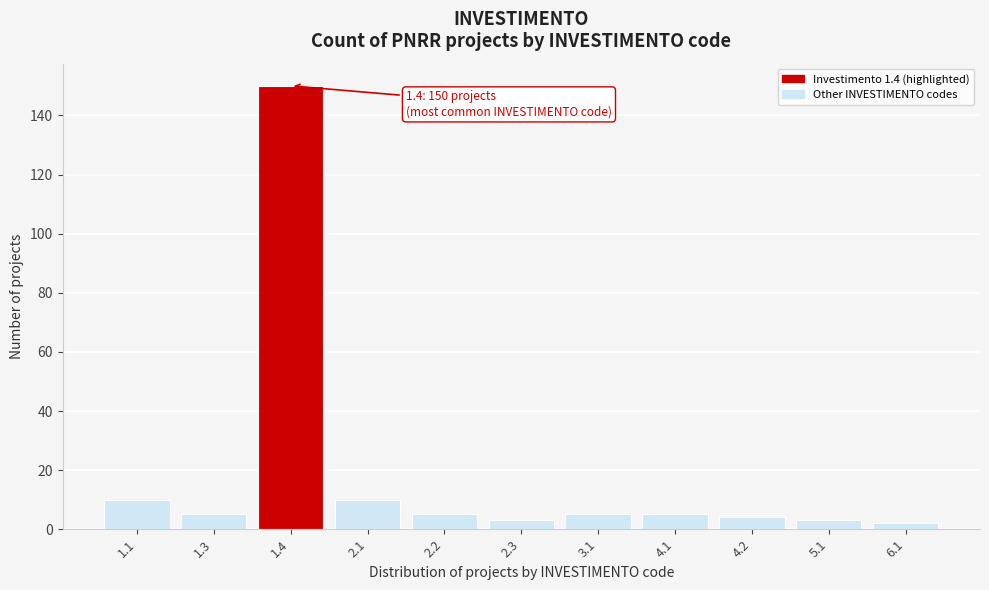

Reading left to right, extract all data points from this chart.

1.1=10	1.3=5	1.4=150	2.1=10	2.2=5	2.3=3	3.1=5	4.1=5	4.2=4	5.1=3	6.1=2